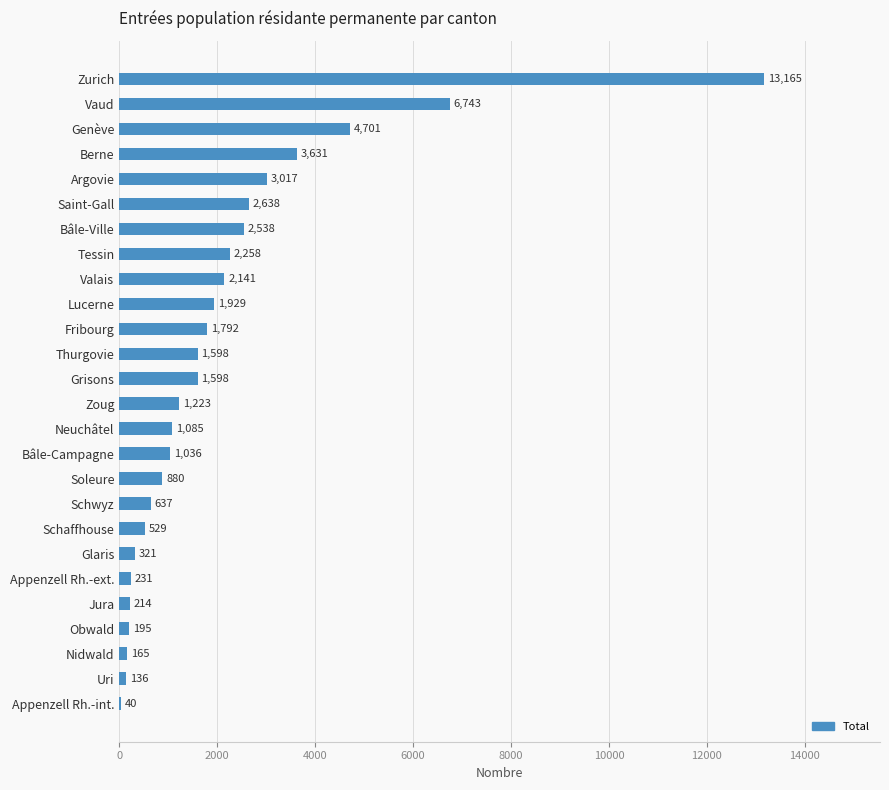

What is the ratio of the value at Bâle-Campagne to the value at Fribourg?

0.6